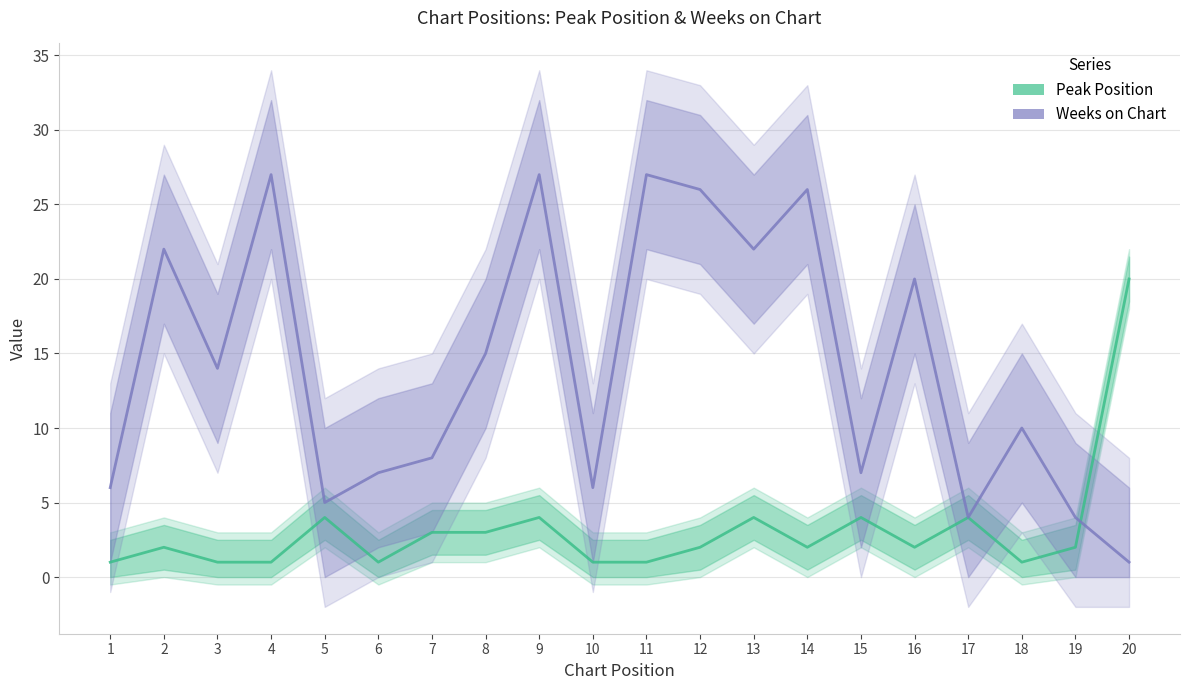

What are all the series names shown in the legend?

Peak Position, Weeks on Chart